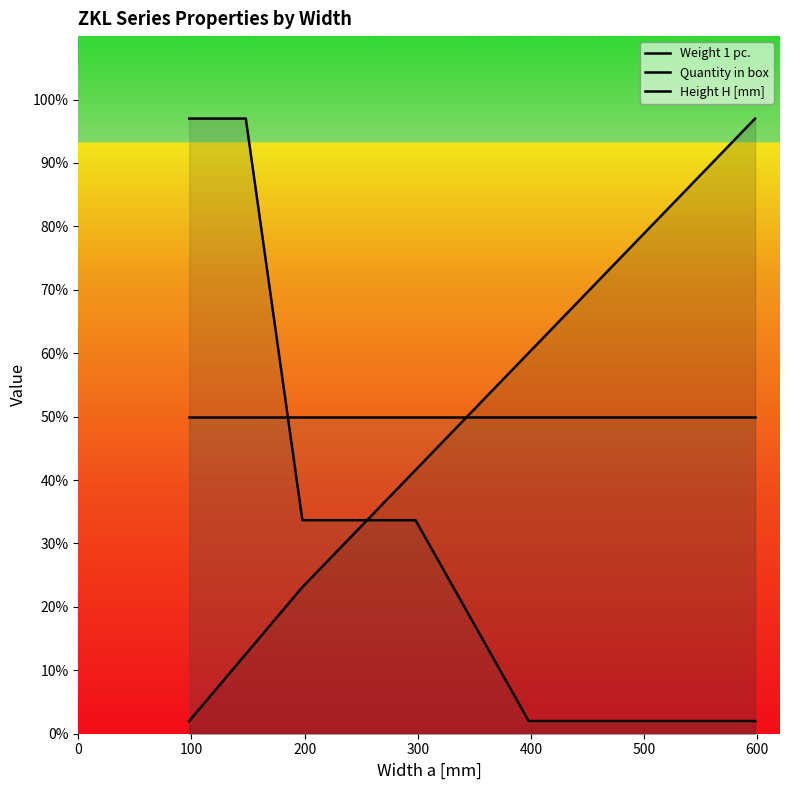

List the series in order of their peak value, lowest first.

Height H [mm], Weight 1 pc., Quantity in box